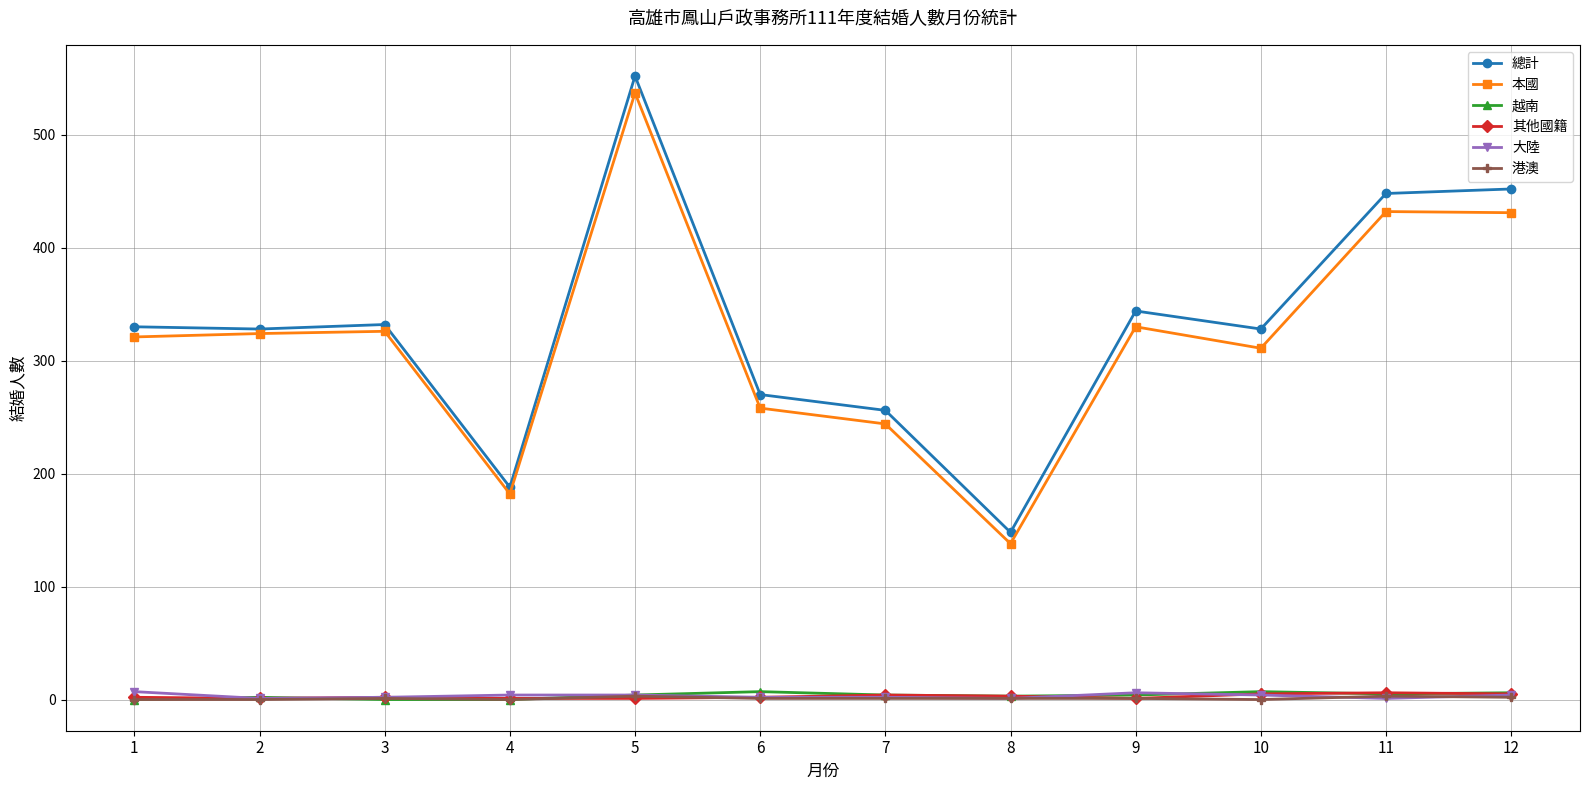

What is the total value across all series at 1?

660